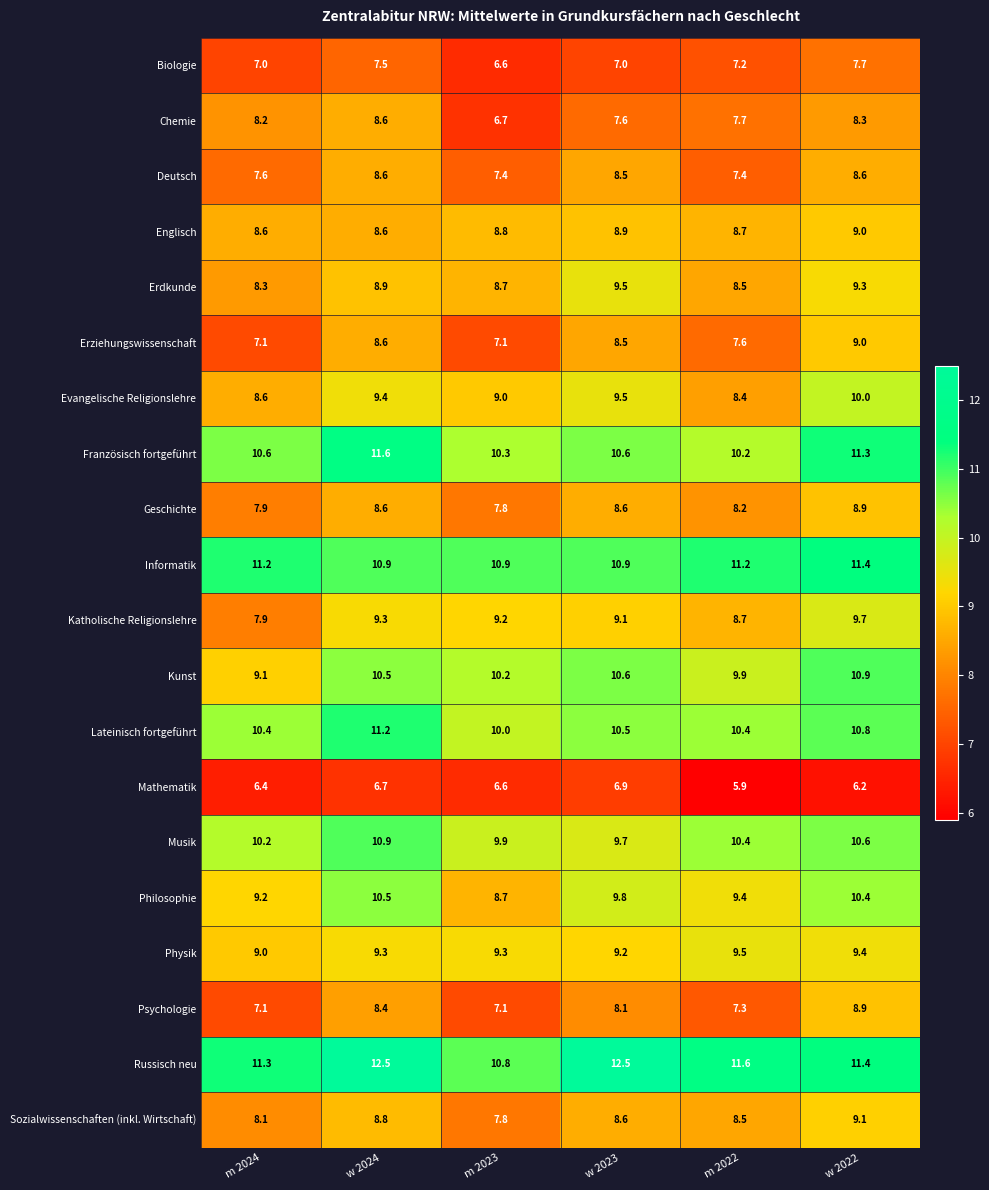

Is the value of Französisch fortgeführt at w 2022 greater than the value of Evangelische Religionslehre at w 2023?

Yes